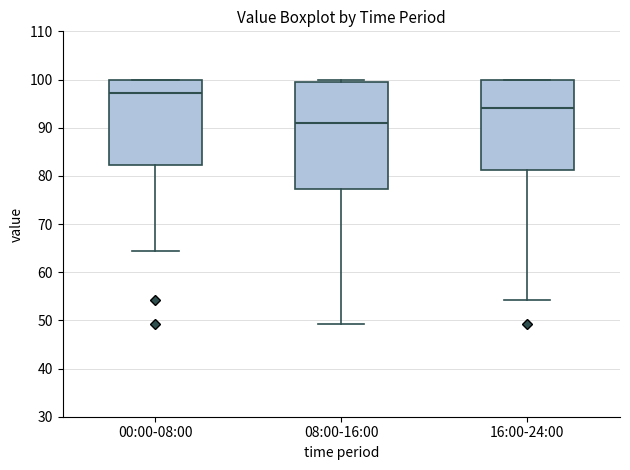

Reading left to right, read every box against the y-axis: the position of its median line, the range the box covers, and the ends of its whiskers. The values are not printed on the chart, so give them approximately, as read against the axis.

00:00-08:00: median 97, box 82 to 100, whiskers 65 to 100
08:00-16:00: median 91, box 77 to 100, whiskers 49 to 100 (just above the box's upper edge)
16:00-24:00: median 94, box 81 to 100, whiskers 54 to 100